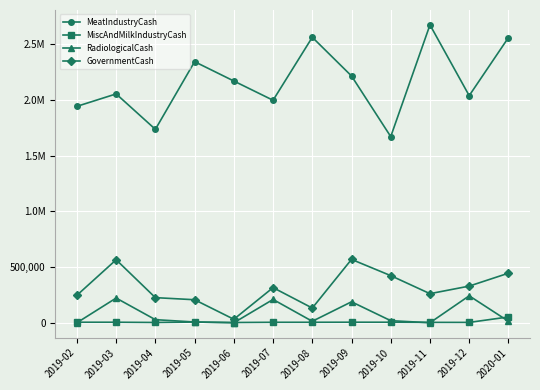

Reading right to left, transcribe all the data shown in this chart.

MeatIndustryCash: 2557590.8	2036875.5	2671622.6	1669657.3	2213623.1	2560690.8	1995655.1	2168288.3	2341683.0	1734847.8	2052670.9	1941104.0
MiscAndMilkIndustryCash: 52094.7	3248.7	3521.9	4901.8	4981.0	4463.4	4325.5	2338.8	6338.5	2656.1	4822.0	4822.8
RadiologicalCash: 13546.5	241804.0	252.0	18671.6	188079.8	13191.7	209066.8	0.0	6866.9	27731.7	221673.3	228.2
GovernmentCash: 444587.0	328867.6	260947.7	422690.0	568362.9	132061.2	315252.7	31402.0	206585.5	225359.3	565166.7	246762.6